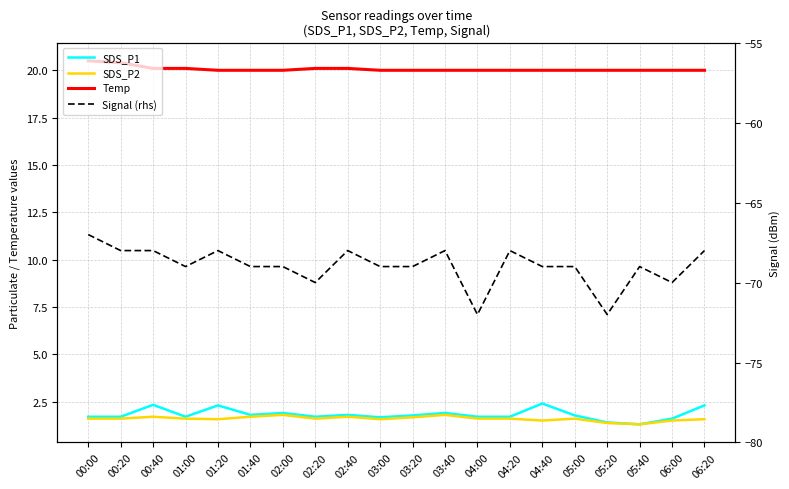

List the series in order of their peak value, lowest first.

Signal (rhs), SDS_P2, SDS_P1, Temp